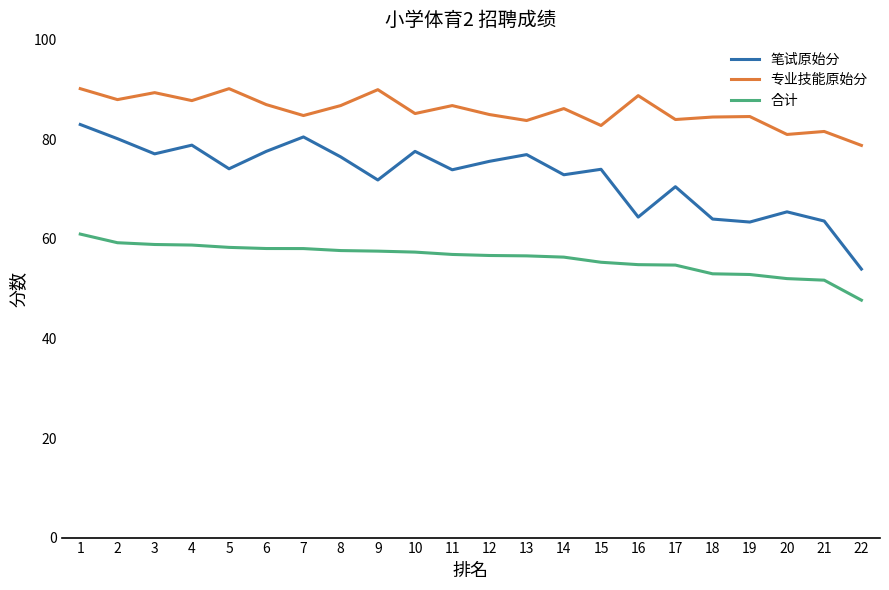

True or false: 笔试原始分 has more than 1 points higher than both neighbors.

True